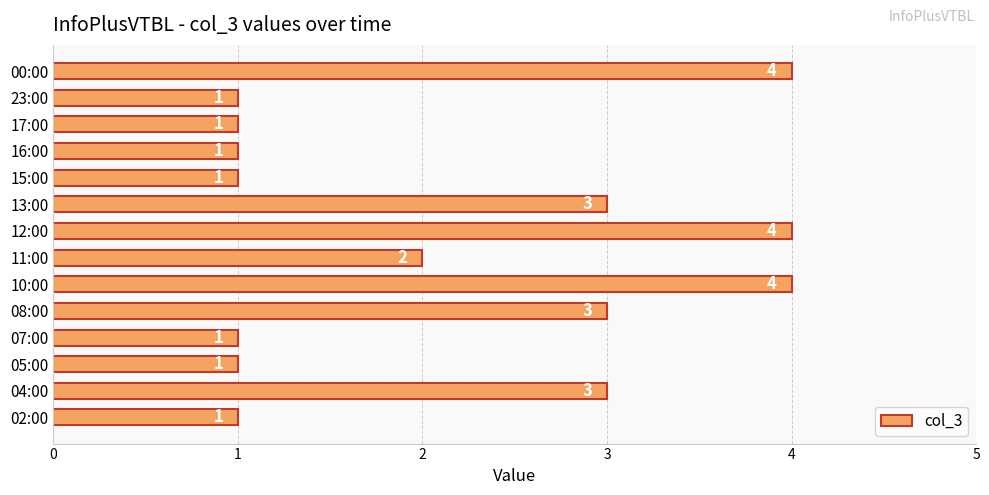

Which has a higher value, 10:00 or 04:00?

10:00